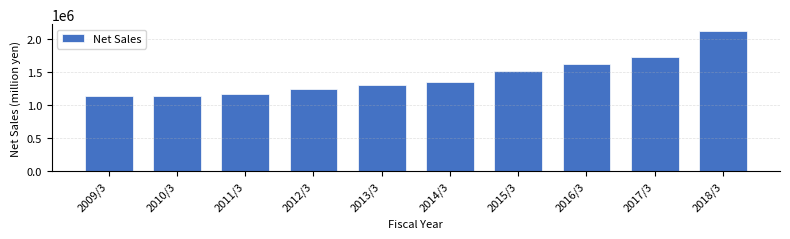

What is the greatest value displayed?

2117167